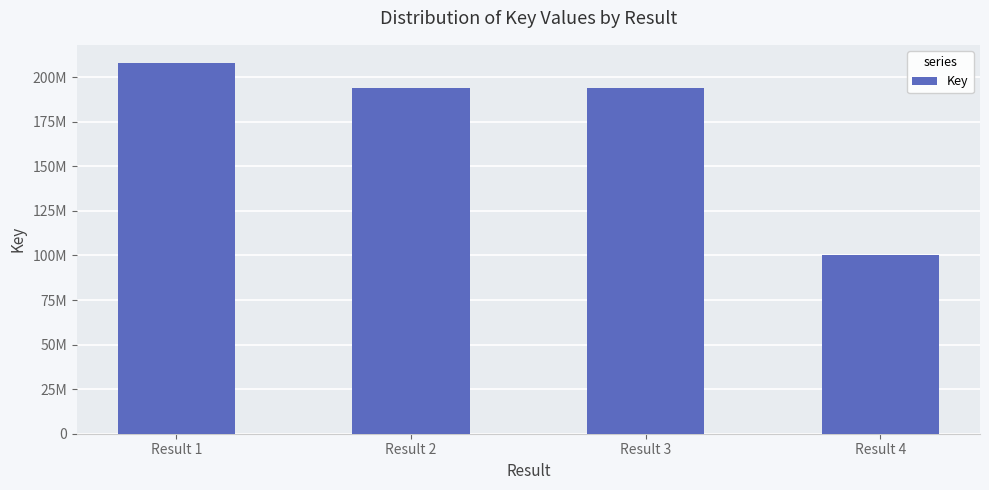

Reading right to left, what are all the values shown in this chart?

Result 4=100403646	Result 3=193879034	Result 2=193878365	Result 1=207766532